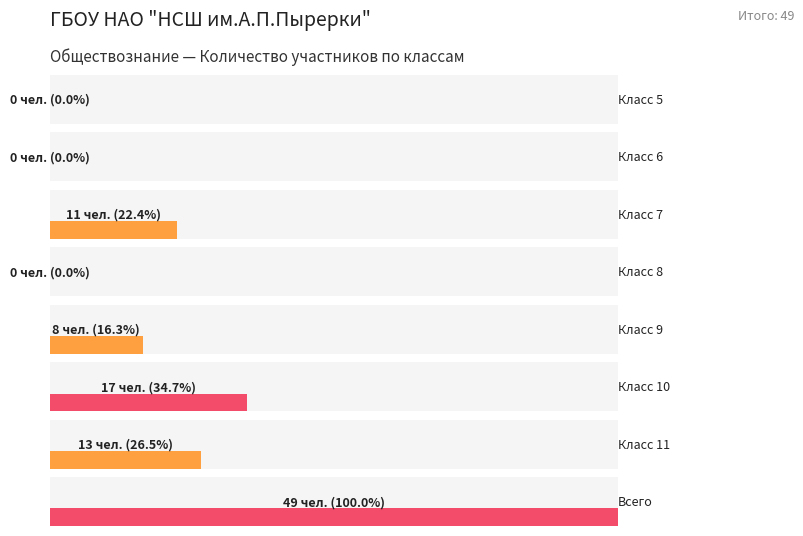

What is the value of the Всего участников bar at the 3rd from the left?

49